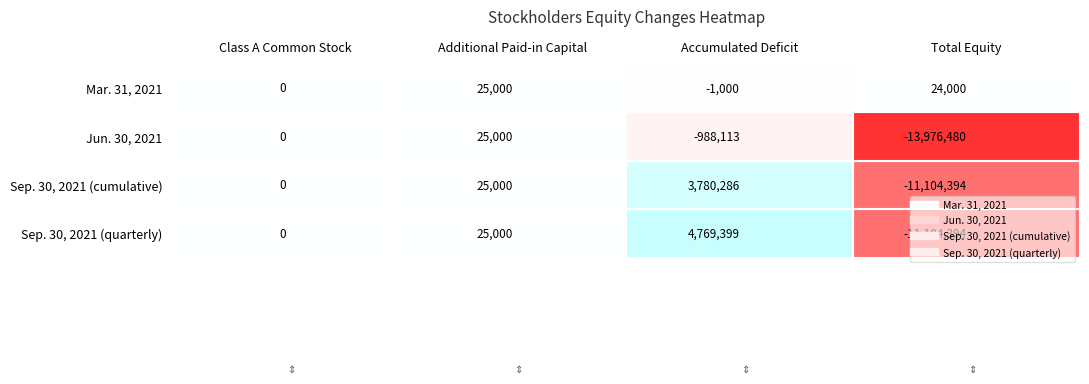

Read the Mar. 31, 2021 value at Accumulated Deficit.

-1000